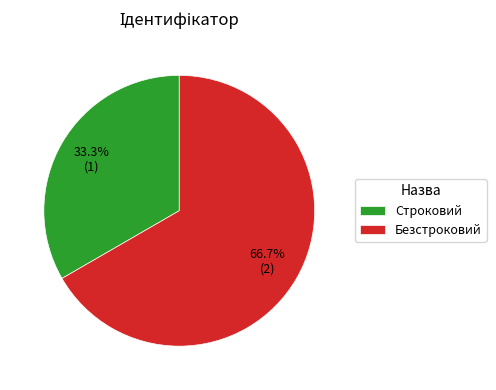

What is the smallest slice in the pie chart?

Строковий